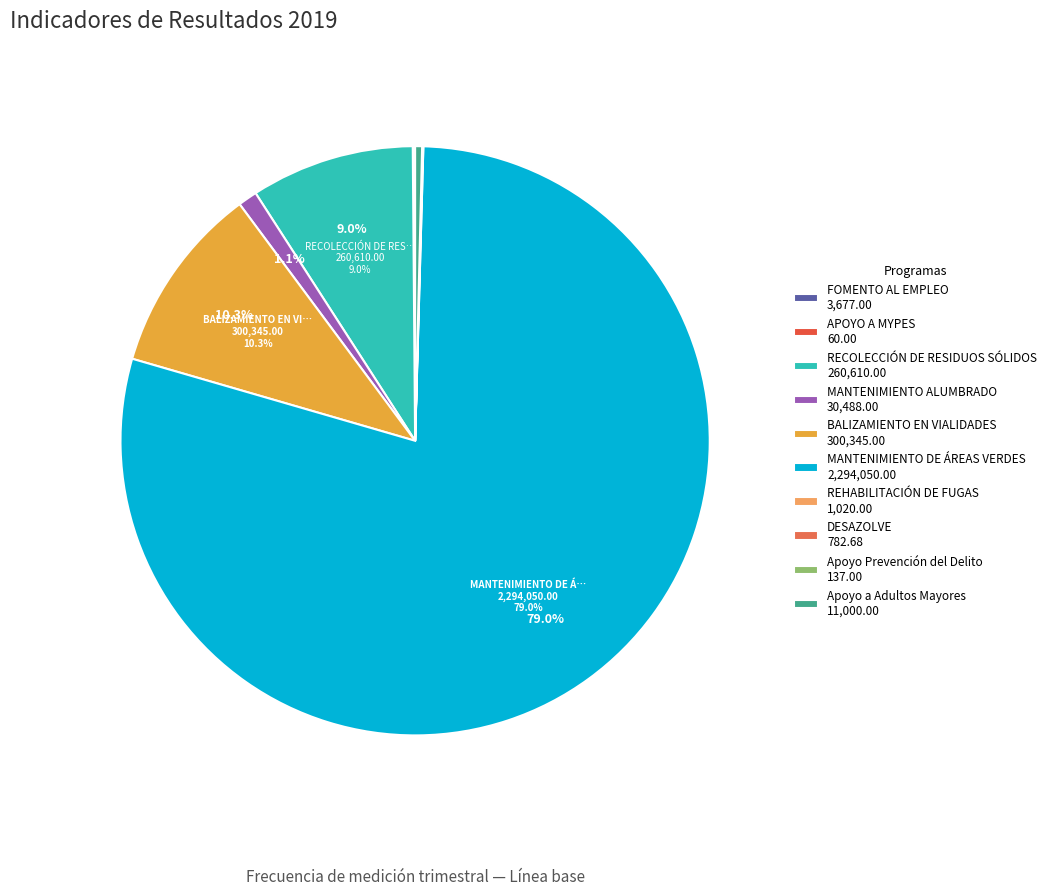

Which category has the biggest portion of the pie?

MANTENIMIENTO DE ÁREAS VERDES